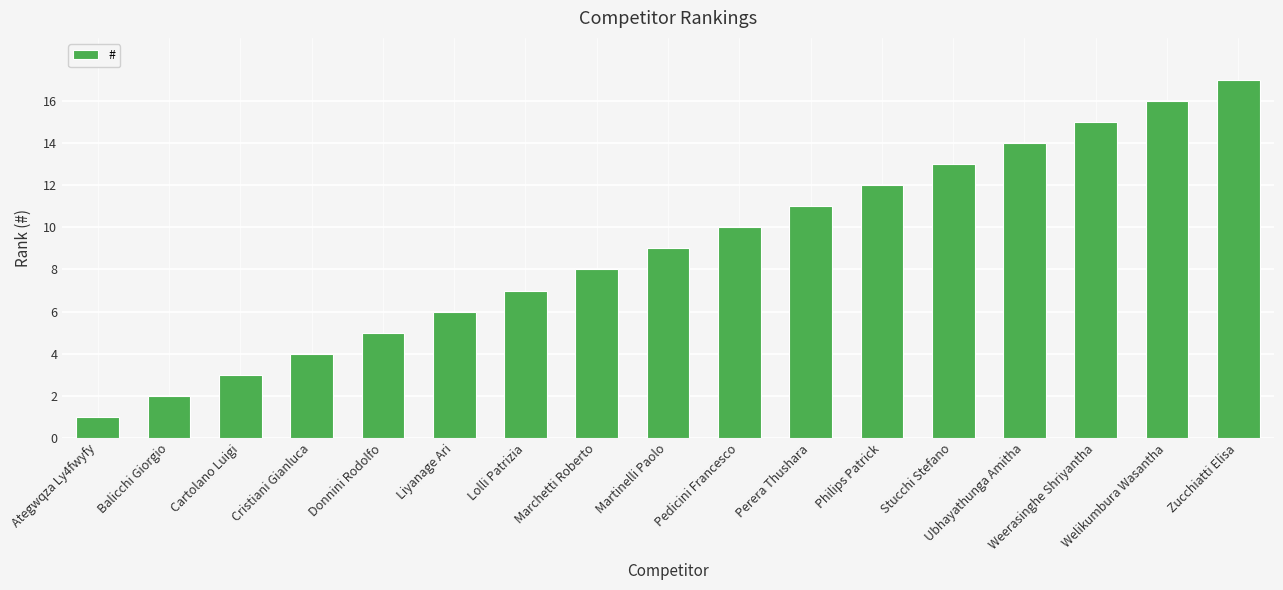

What is the sum of all values?

153